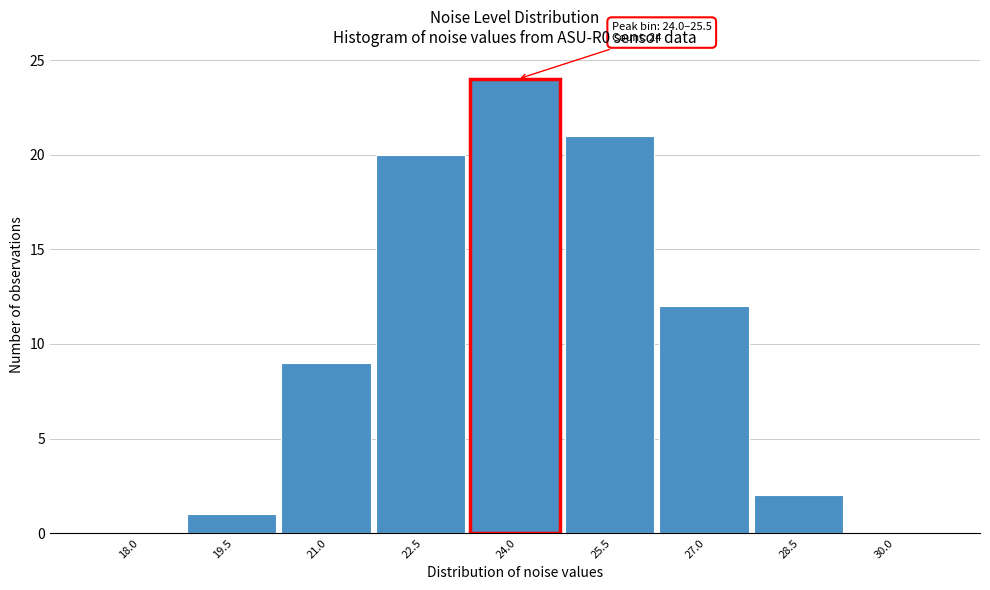

Reading left to right, what are all the values shown in this chart?

18.0=0	19.5=1	21.0=9	22.5=20	24.0=24	25.5=21	27.0=12	28.5=2	30.0=0